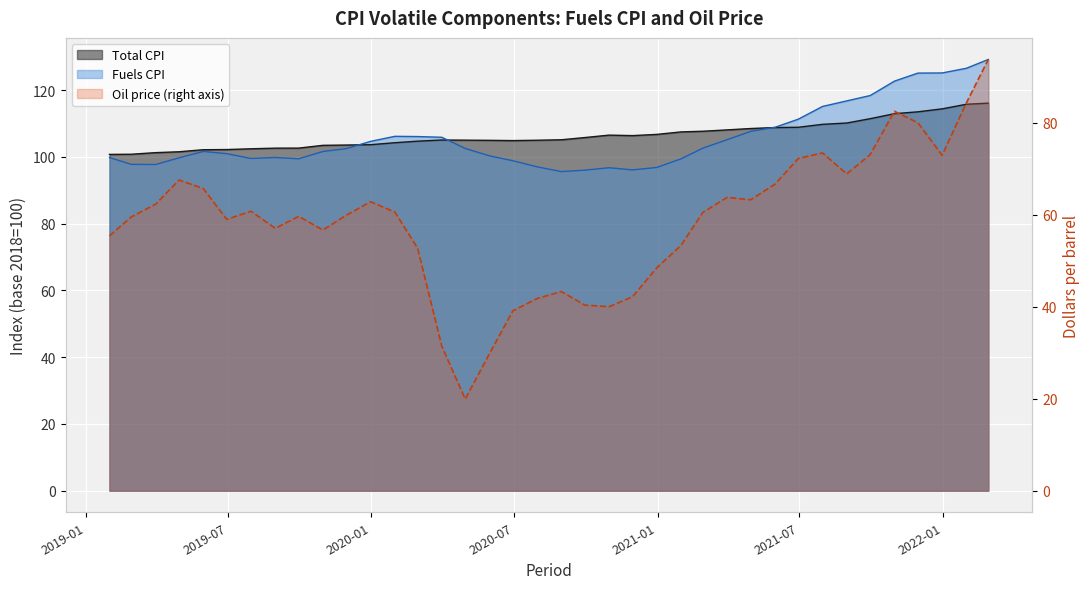

Reading left to right, extract all data points from this chart.

Oil price: 2019-01-31=55.4	2019-02-28=59.5	2019-03-31=62.3	2019-04-30=67.5	2019-05-31=65.7	2019-06-30=59.0	2019-07-31=60.8	2019-08-31=57.0	2019-09-30=59.6	2019-10-31=56.7	2019-11-30=59.9	2019-12-31=62.8	2020-01-31=60.6	2020-02-29=52.8	2020-03-31=31.4	2020-04-30=19.9	2020-05-31=29.8	2020-06-30=39.1	2020-07-31=41.8	2020-08-31=43.3	2020-09-30=40.3	2020-10-31=40.0	2020-11-30=42.2	2020-12-31=48.5	2021-01-31=53.3	2021-02-28=60.5	2021-03-31=63.8	2021-04-30=63.2	2021-05-31=66.6	2021-06-30=72.2	2021-07-31=73.4	2021-08-31=68.9	2021-09-30=73.1	2021-10-31=82.5	2021-11-30=80.0	2021-12-31=72.9	2022-01-31=84.3	2022-02-28=93.8
Total CPI: 2019-01-31=100.7	2019-02-28=100.8	2019-03-31=101.3	2019-04-30=101.5	2019-05-31=102.2	2019-06-30=102.2	2019-07-31=102.4	2019-08-31=102.6	2019-09-30=102.6	2019-10-31=103.5	2019-11-30=103.6	2019-12-31=103.7	2020-01-31=104.2	2020-02-29=104.7	2020-03-31=105.1	2020-04-30=105.0	2020-05-31=105.0	2020-06-30=104.9	2020-07-31=105.0	2020-08-31=105.1	2020-09-30=105.8	2020-10-31=106.5	2020-11-30=106.4	2020-12-31=106.7	2021-01-31=107.5	2021-02-28=107.7	2021-03-31=108.1	2021-04-30=108.5	2021-05-31=108.8	2021-06-30=108.9	2021-07-31=109.8	2021-08-31=110.2	2021-09-30=111.4	2021-10-31=112.9	2021-11-30=113.5	2021-12-31=114.4	2022-01-31=115.8	2022-02-28=116.1
Fuels CPI: 2019-01-31=99.8	2019-02-28=97.8	2019-03-31=97.7	2019-04-30=99.7	2019-05-31=101.6	2019-06-30=101.0	2019-07-31=99.5	2019-08-31=99.8	2019-09-30=99.4	2019-10-31=101.6	2019-11-30=102.5	2019-12-31=104.7	2020-01-31=106.2	2020-02-29=106.1	2020-03-31=105.9	2020-04-30=102.5	2020-05-31=100.3	2020-06-30=98.8	2020-07-31=97.0	2020-08-31=95.6	2020-09-30=96.0	2020-10-31=96.8	2020-11-30=96.1	2020-12-31=96.8	2021-01-31=99.4	2021-02-28=102.6	2021-03-31=105.2	2021-04-30=107.6	2021-05-31=108.8	2021-06-30=111.3	2021-07-31=115.1	2021-08-31=116.8	2021-09-30=118.4	2021-10-31=122.7	2021-11-30=125.1	2021-12-31=125.1	2022-01-31=126.5	2022-02-28=129.2